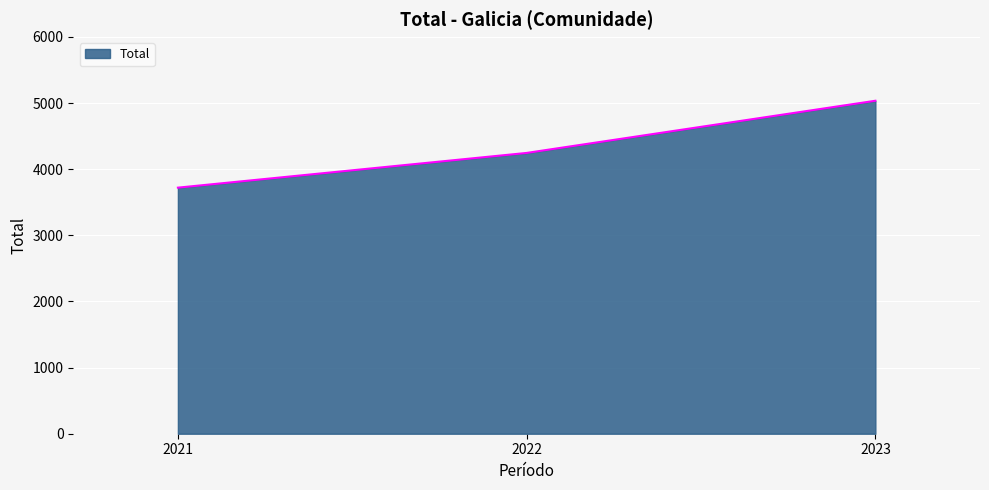

What is the difference between the second highest and minimum values?

525